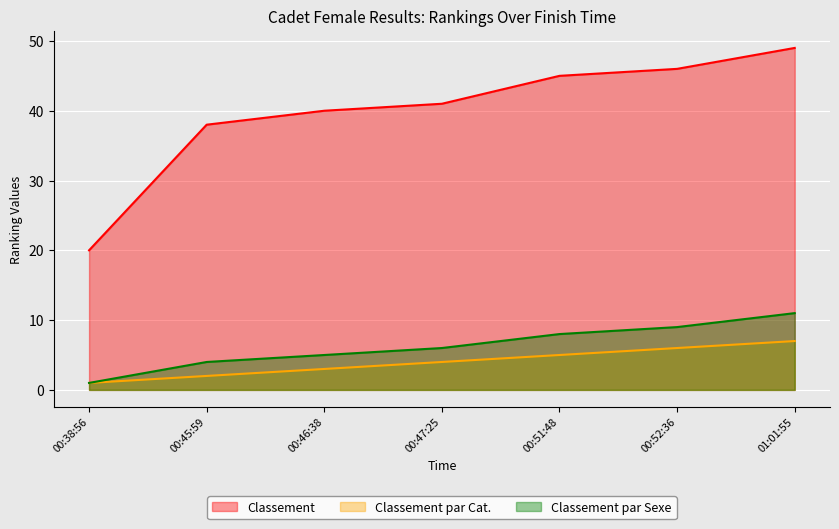

What is the maximum value for Classement?

49